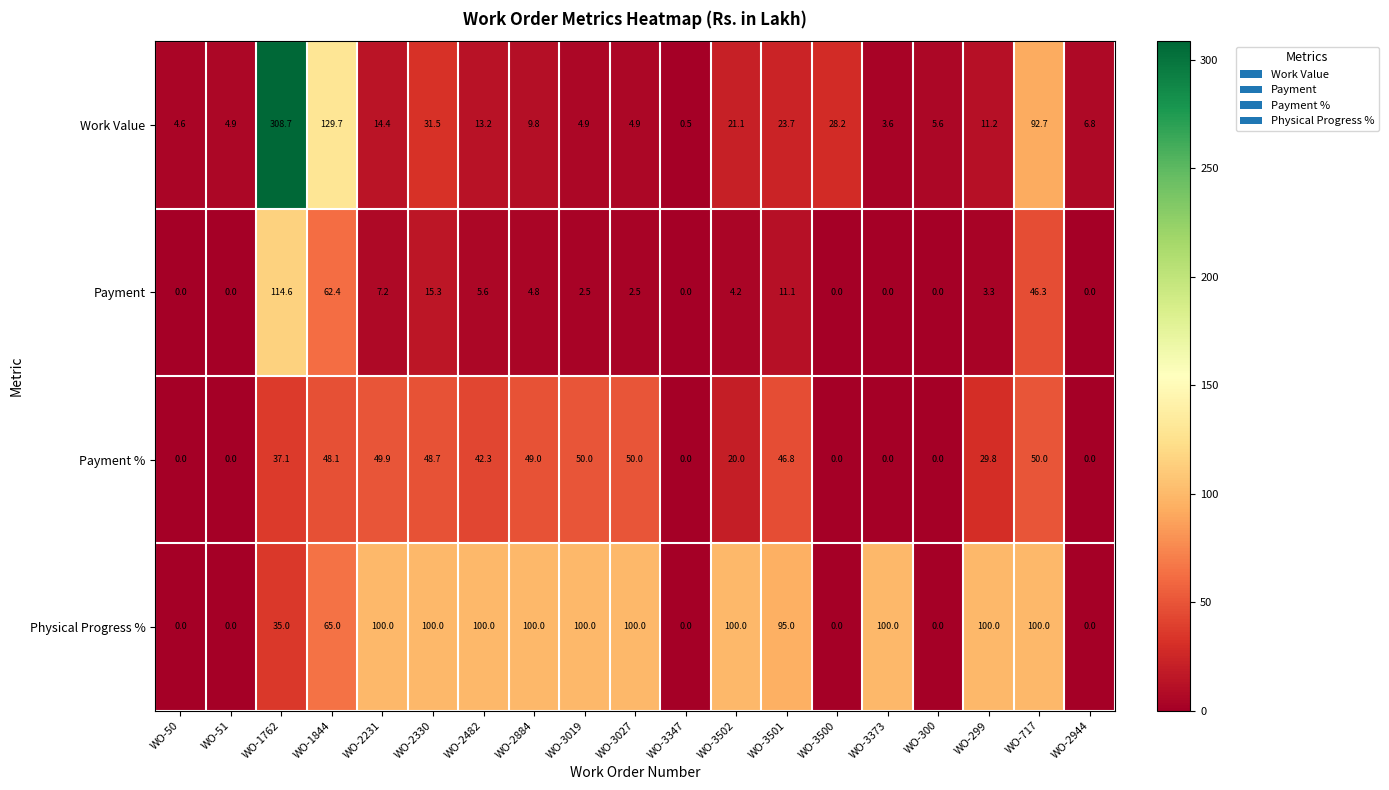

How many data points does each series have?

19